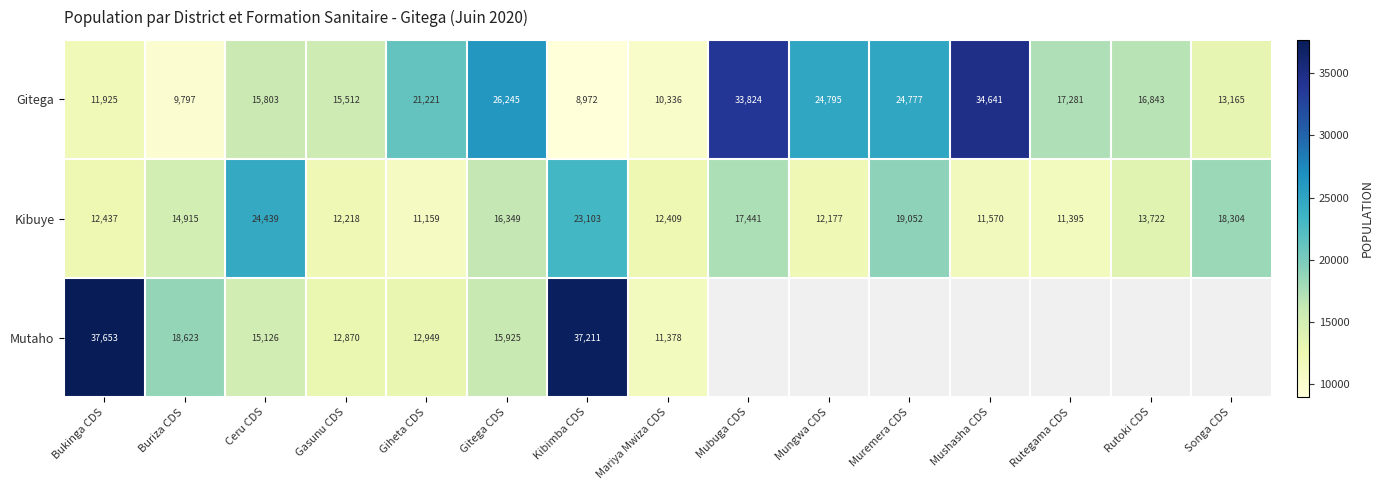

What is the total value across all series at Gitega CDS?

58519